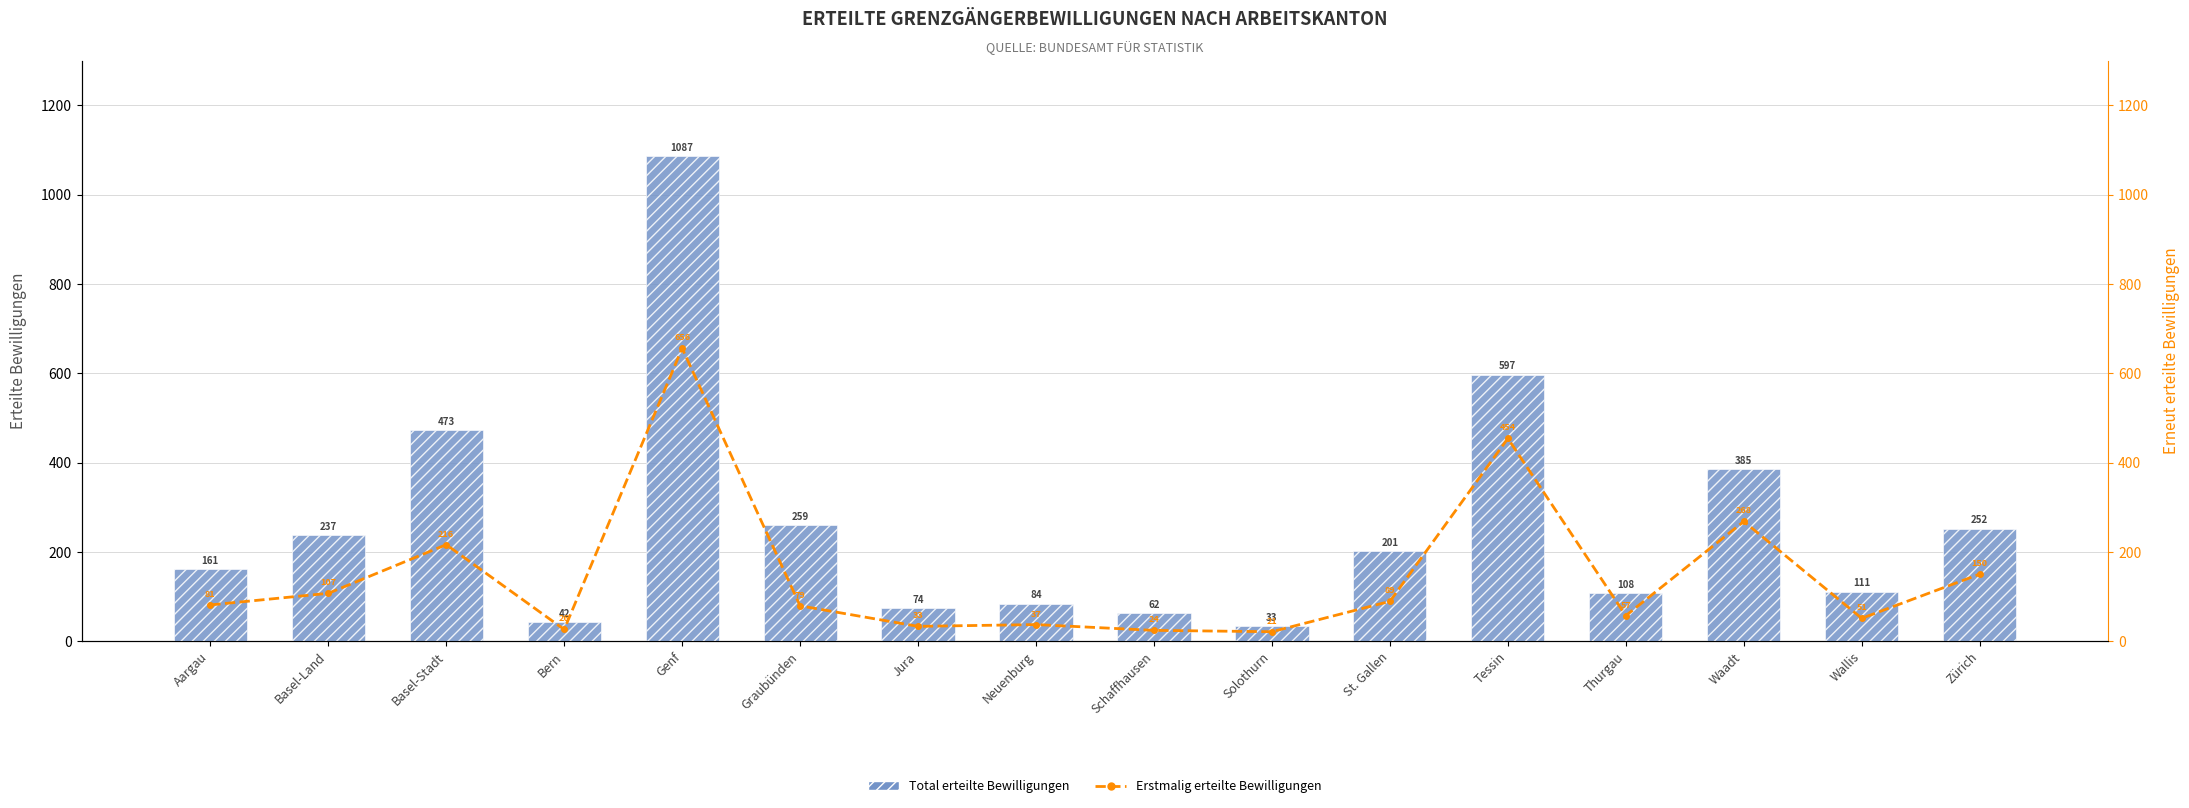

At how many categories does at least one series exceed 485?

2